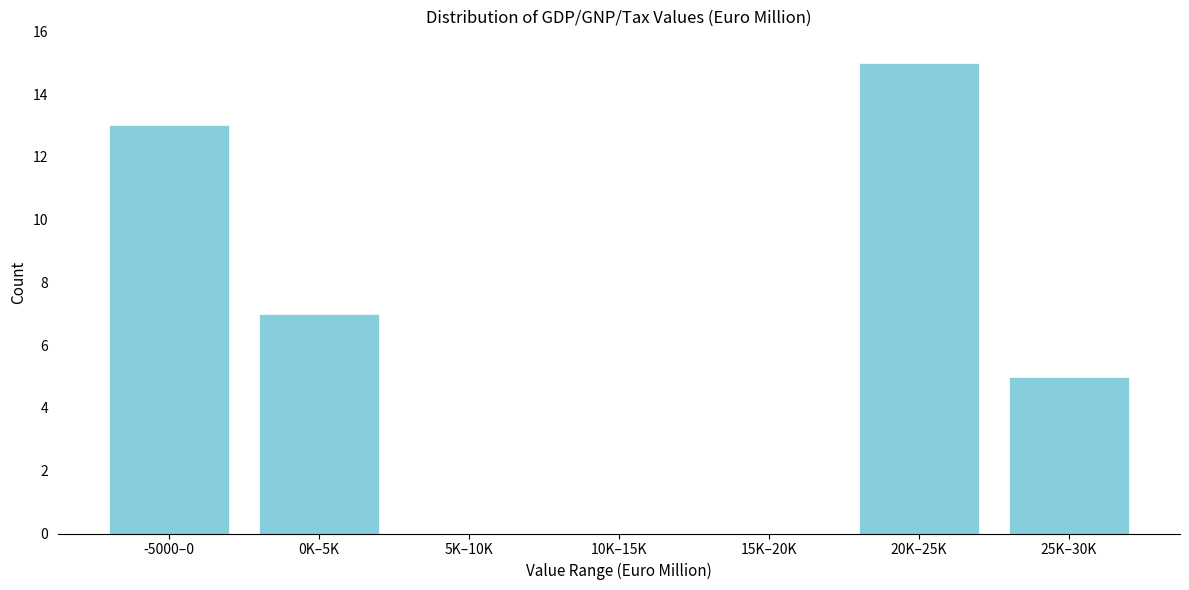

Reading left to right, list all the values displayed in this chart.

-5000–0=13	0K–5K=7	5K–10K=0	10K–15K=0	15K–20K=0	20K–25K=15	25K–30K=5